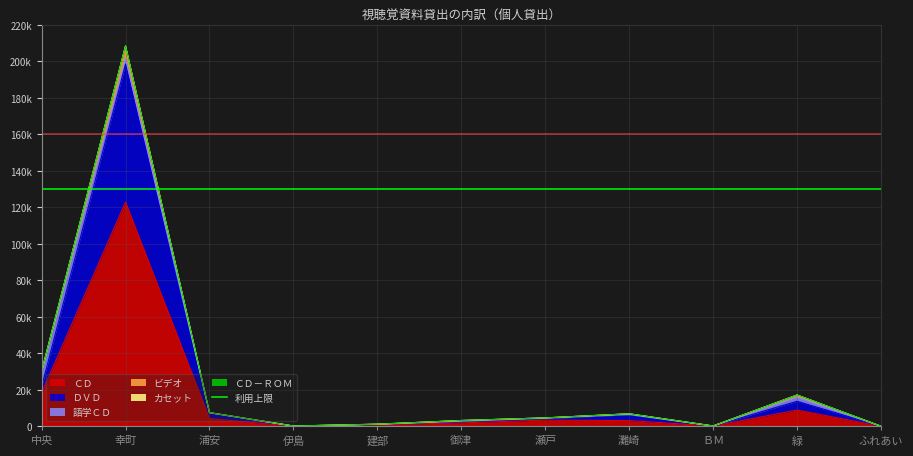

Is the value of ビデオ at 建部 greater than the value of ＣＤ at 浦安?

No